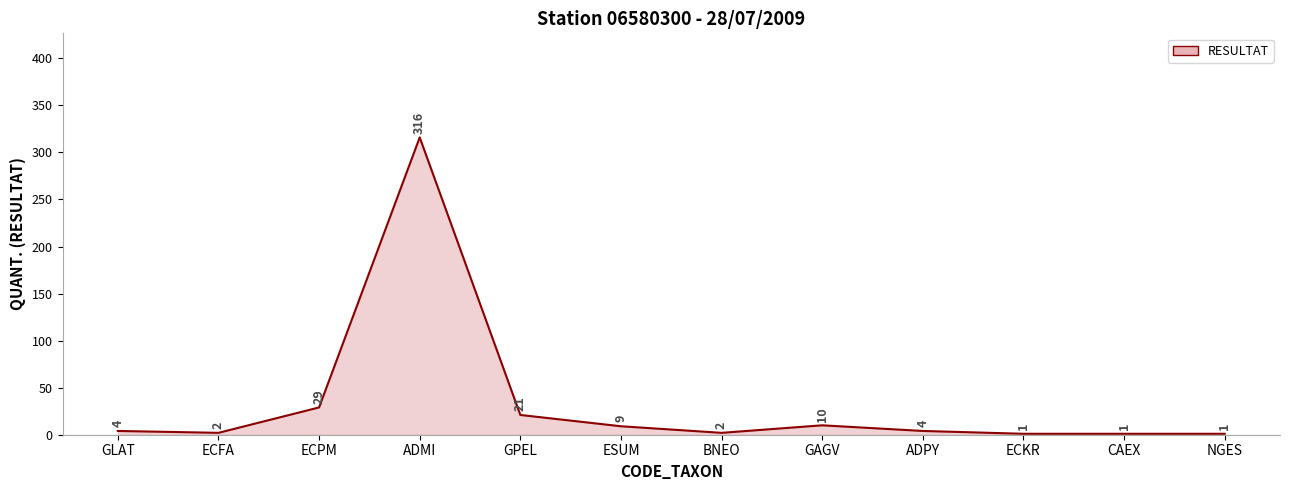

The value at ECKR is 1. True or false?

True